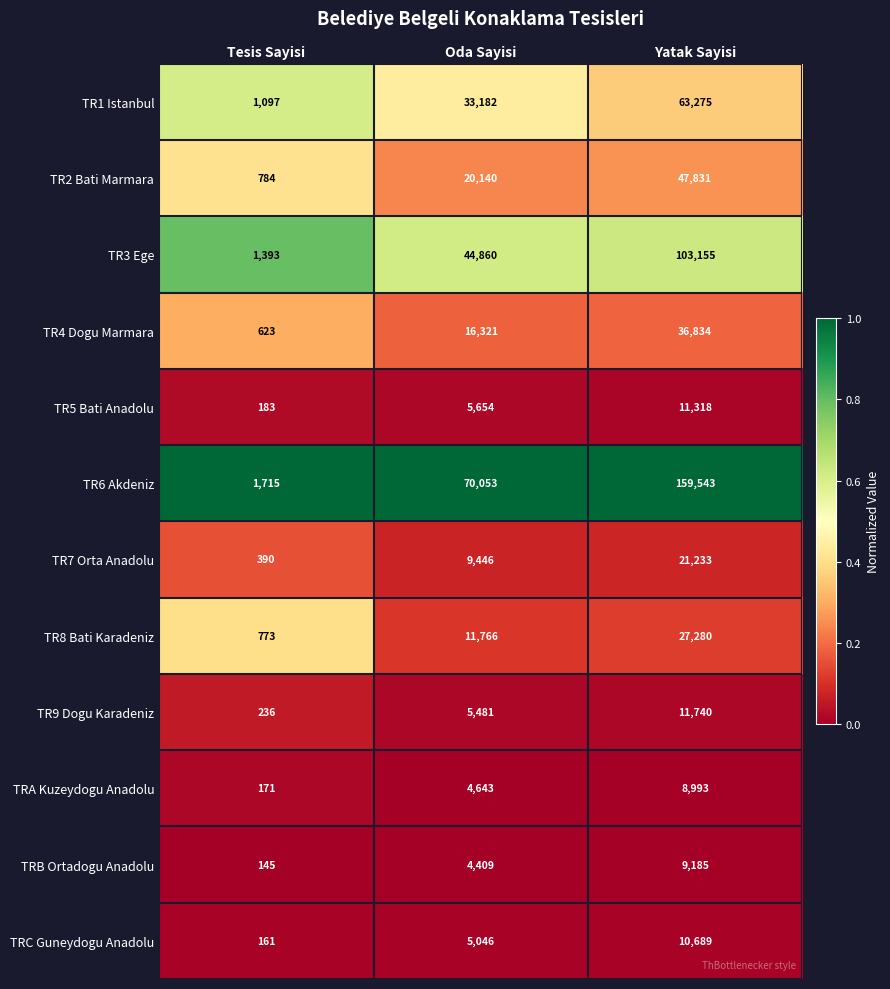

True or false: TR6 Akdeniz has a value of 159543 at Yatak Sayisi.

True